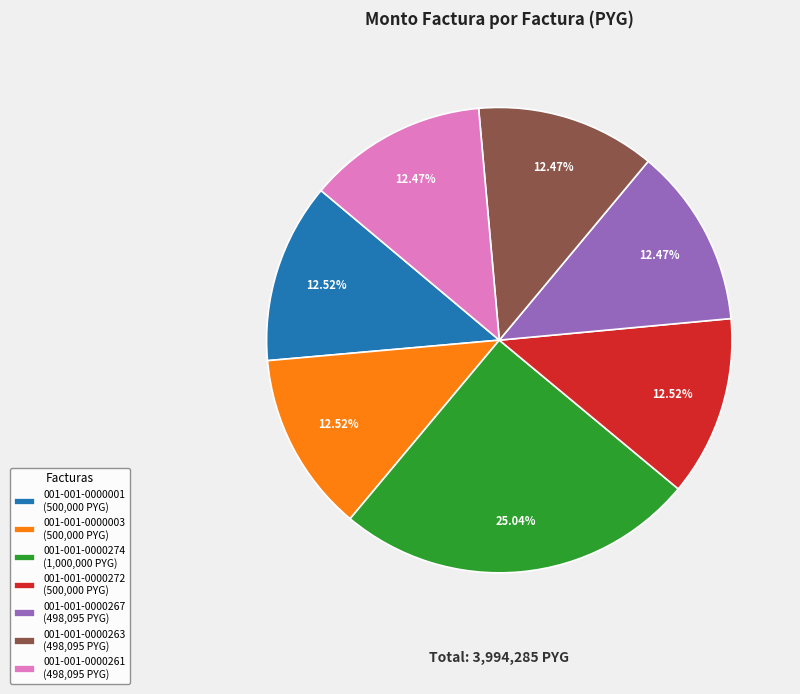

Which has a higher value, 001-001-0000267 or 001-001-0000274?

001-001-0000274